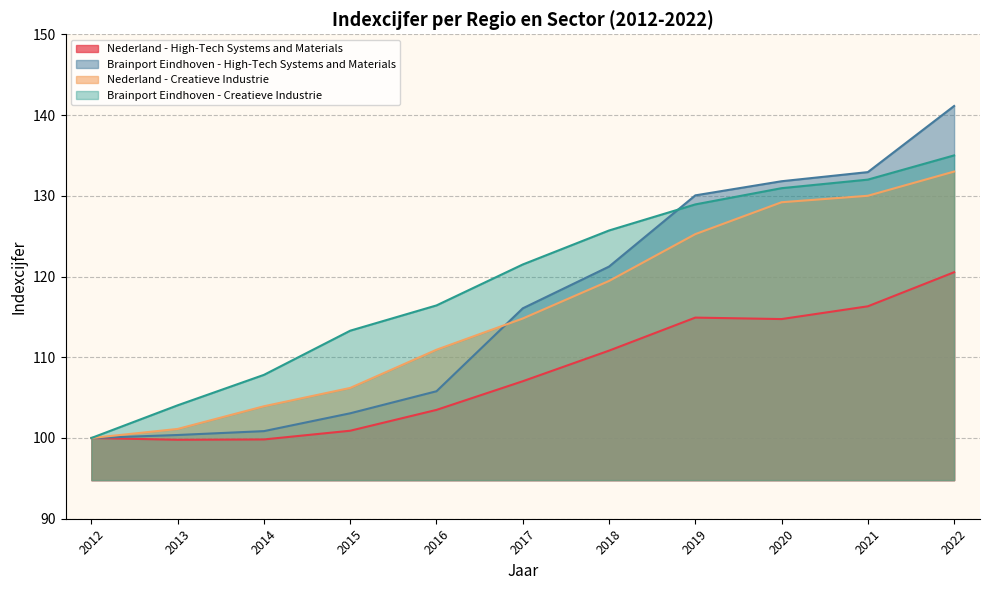

At how many categories does at least one series exceed 107?

9